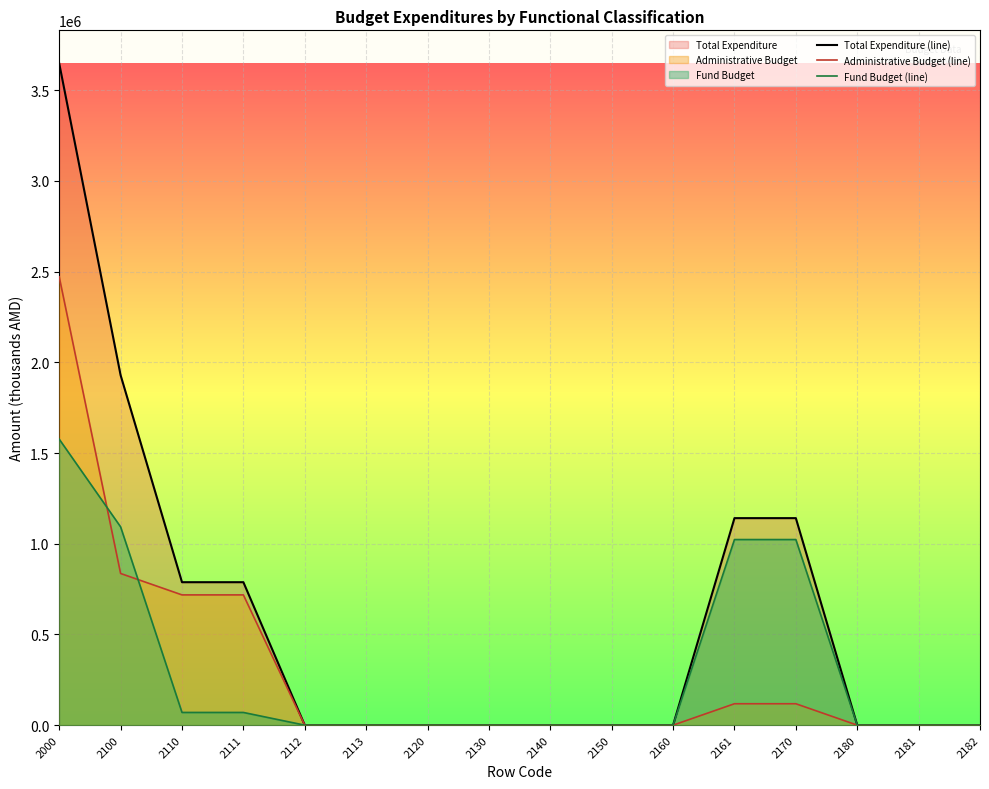

Reading left to right, extract all data points from this chart.

Total Expenditure (line): 3647571.4	1929085.0	787993.0	787993.0	0.0	0.0	0.0	0.0	0.0	0.0	0.0	1141092.0	1141092.0	0.0	0.0	0.0
Administrative Budget (line): 2471211.9	836043.0	717993.0	717993.0	0.0	0.0	0.0	0.0	0.0	0.0	0.0	118050.0	118050.0	0.0	0.0	0.0
Fund Budget (line): 1576359.5	1093042.0	70000.0	70000.0	0.0	0.0	0.0	0.0	0.0	0.0	0.0	1023042.0	1023042.0	0.0	0.0	0.0